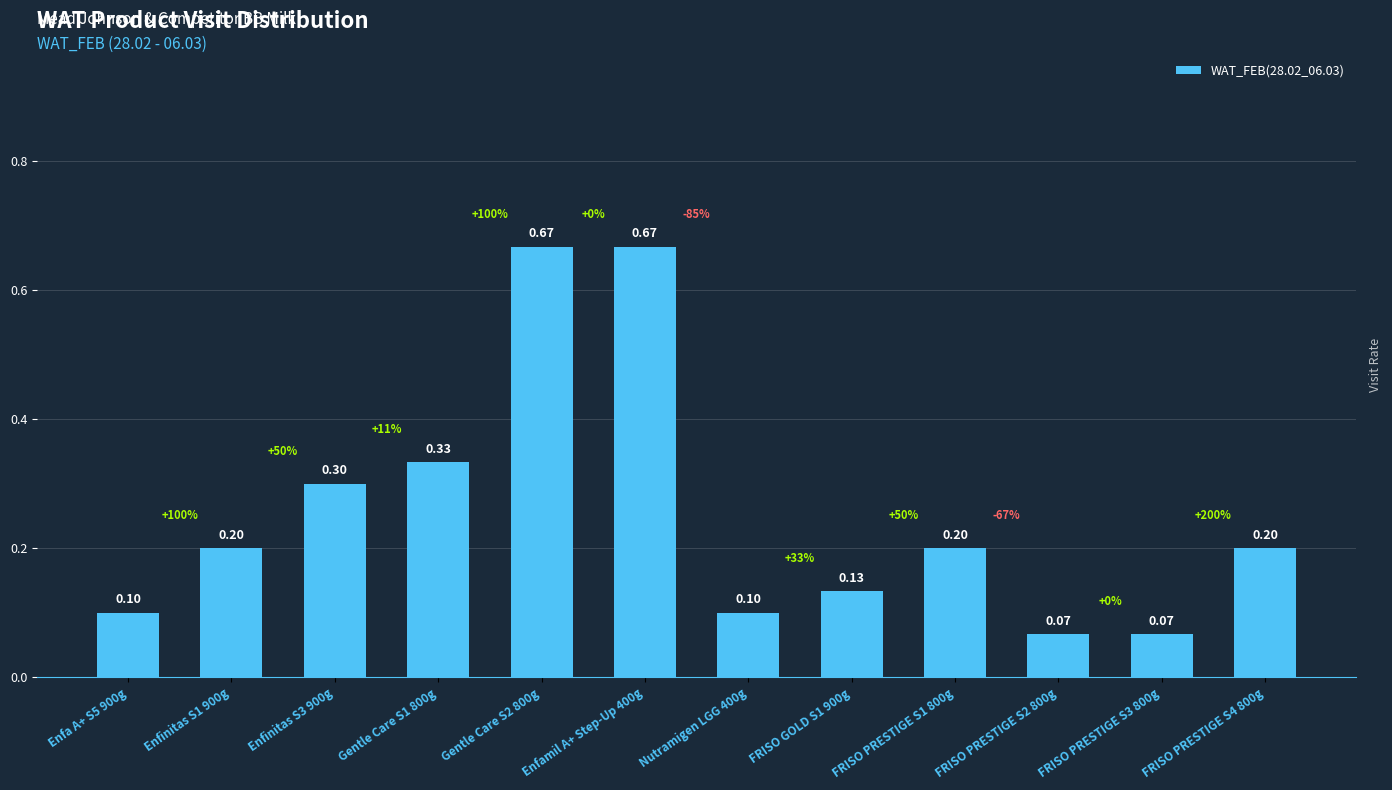

The chart shows a value of 0.1 at FRISO PRESTIGE S3 800g. True or false?

True